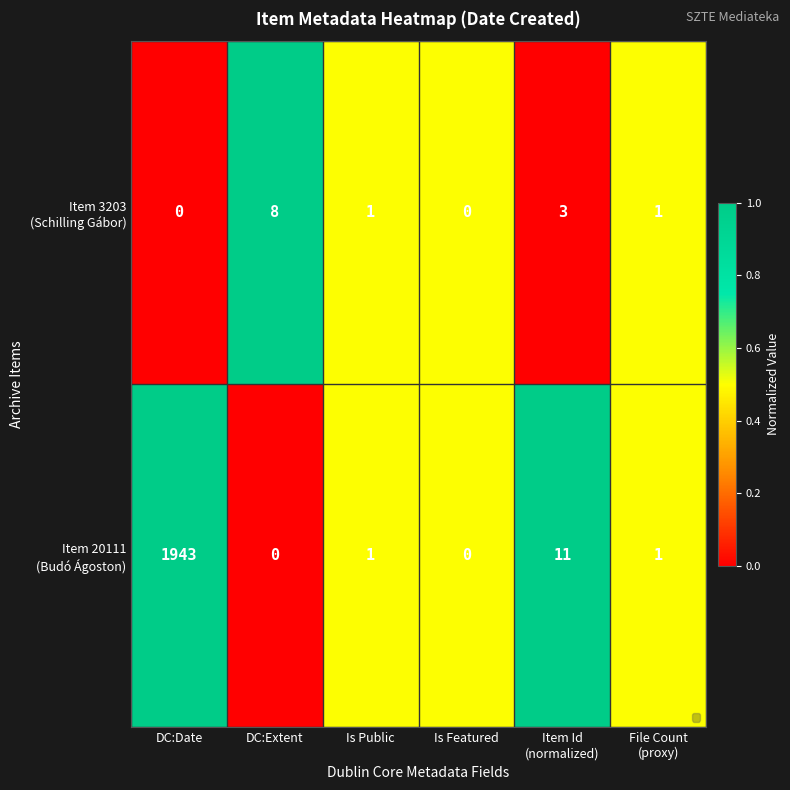

Which has a higher value, DC:Date or DC:Extent?

DC:Extent